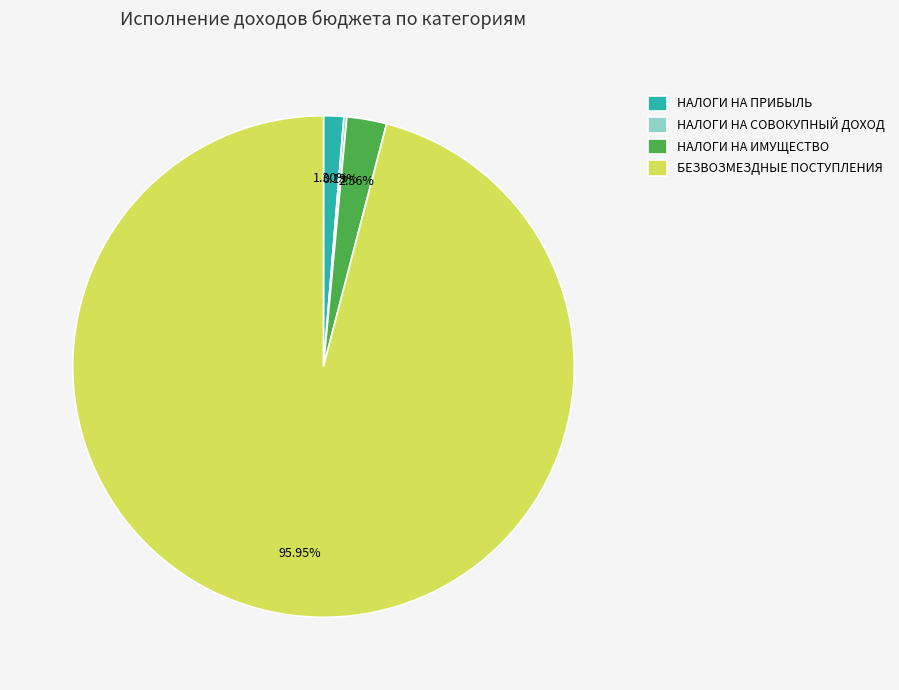

Combined, do НАЛОГИ НА ИМУЩЕСТВО and НАЛОГИ НА ПРИБЫЛЬ account for over 50%?

No